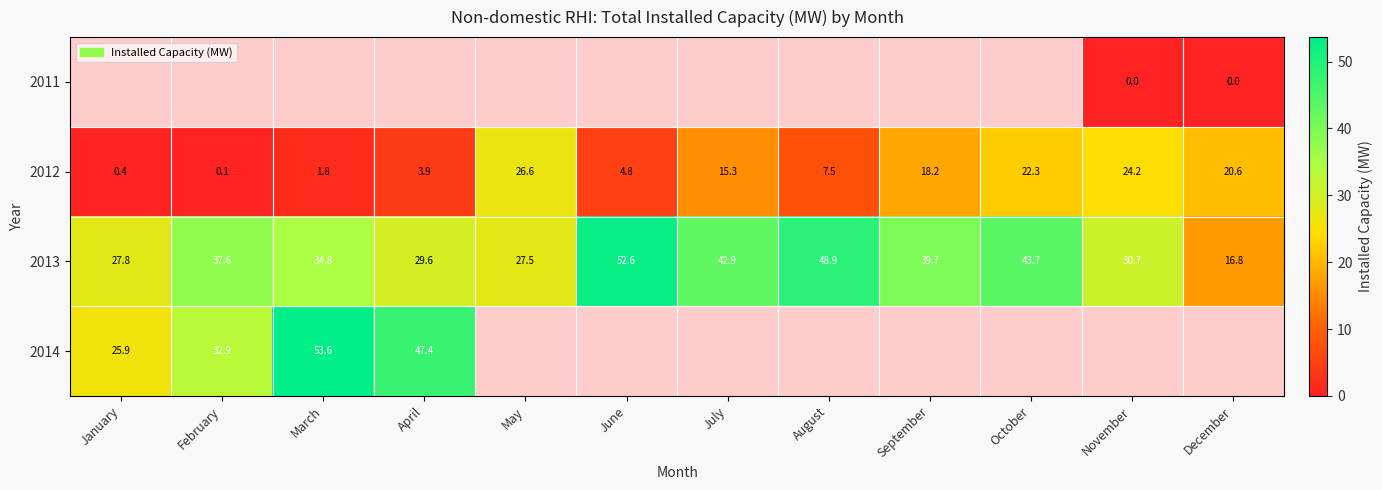

The value of 2012 at June is 4.8. True or false?

True